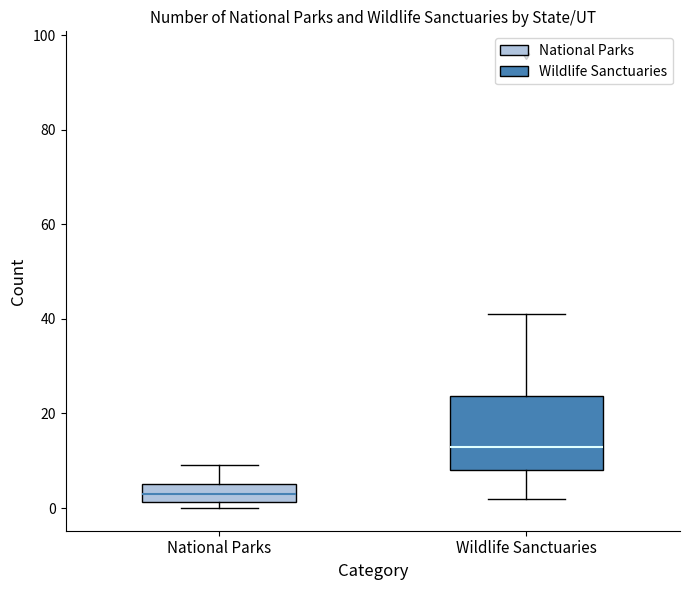

Which box has the highest median line?

Wildlife Sanctuaries